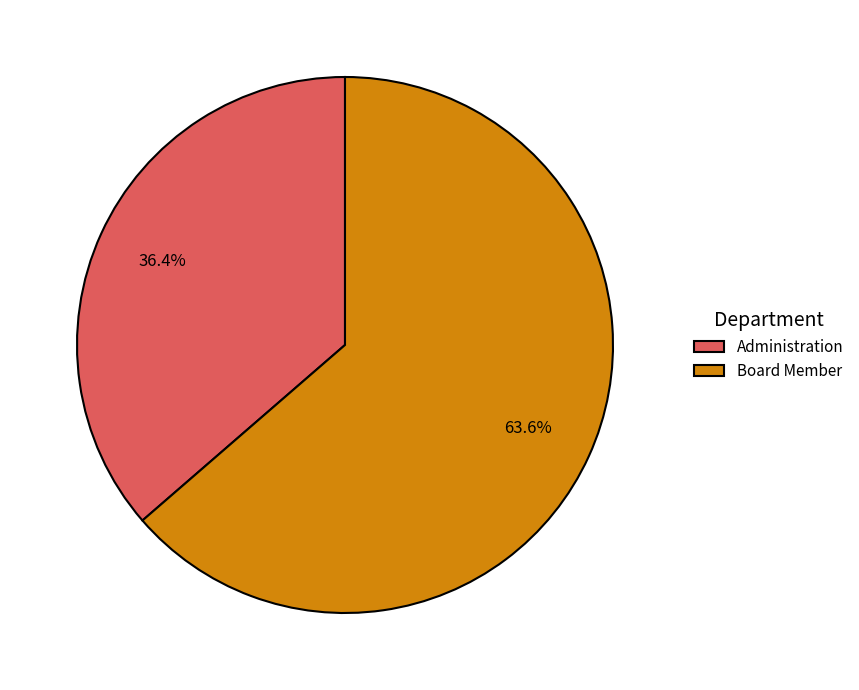

True or false: Board Member accounts for 57% of the total.

False